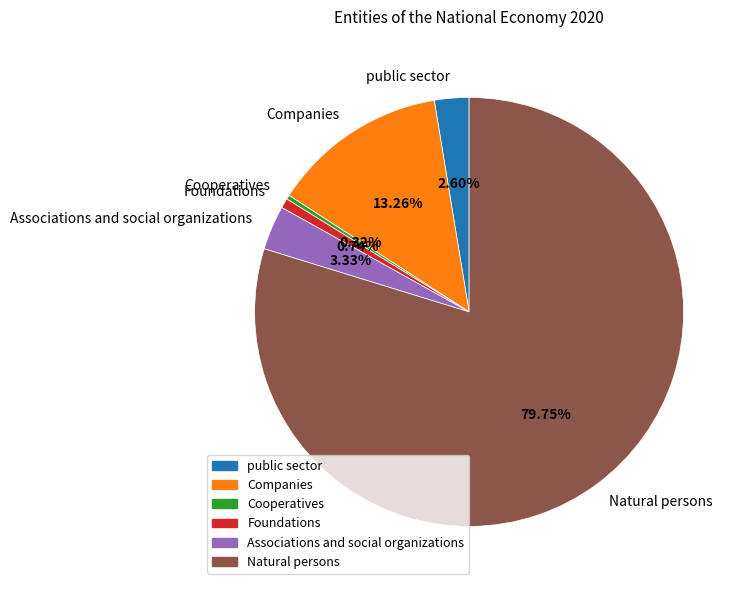

Is it true that Cooperatives is 12% of the pie?

False